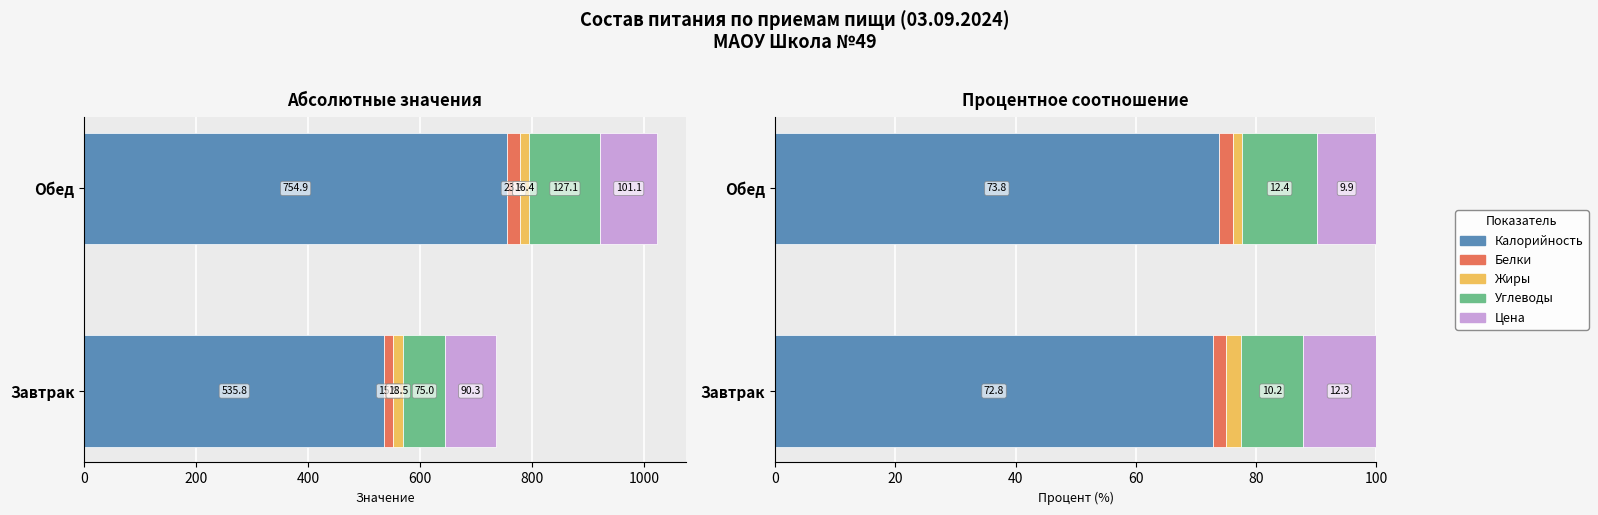

What is the difference between the highest and lowest values at 200?

72.2